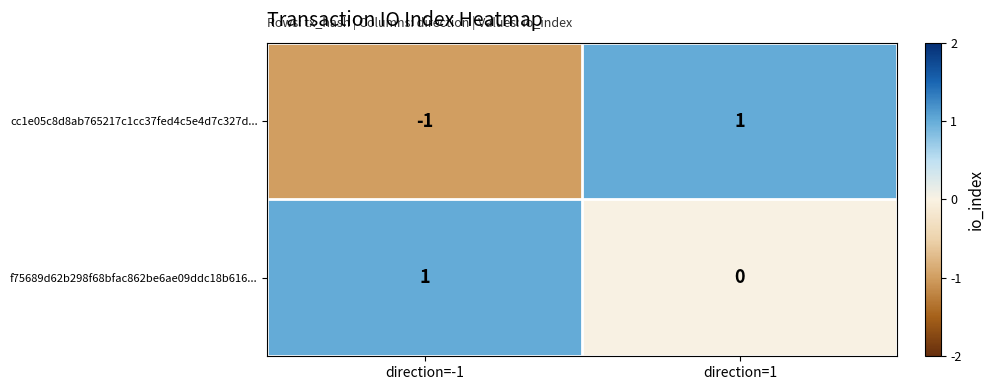

The value of f75689d62b298f68bfac862be6ae09ddc18b616... at direction=-1 is 1. True or false?

True